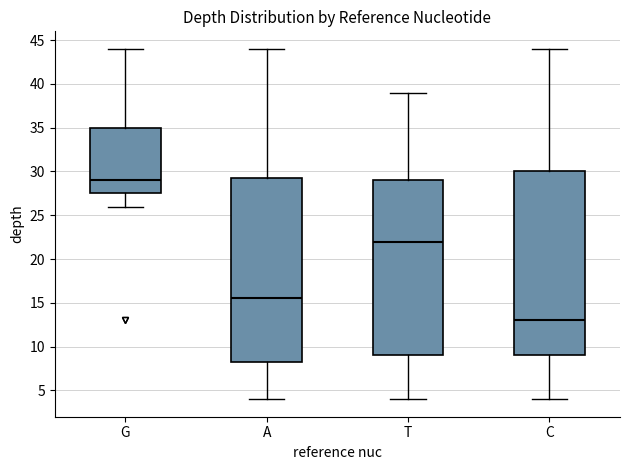

Reading left to right, transcribe this box plot: for each box, give where its median line is, the range the box spans, and where its two whiskers end, as read against the y-axis. The values are not printed on the chart, so give them approximately, as read against the axis.

G: median 29.0, box 27.5 to 35.0, whiskers 26.0 to 44.0
A: median 15.5, box 8.5 to 29.5, whiskers 4.0 to 44.0
T: median 22.0, box 9.0 to 29.0, whiskers 4.0 to 39.0
C: median 13.0, box 9.0 to 30.0, whiskers 4.0 to 44.0